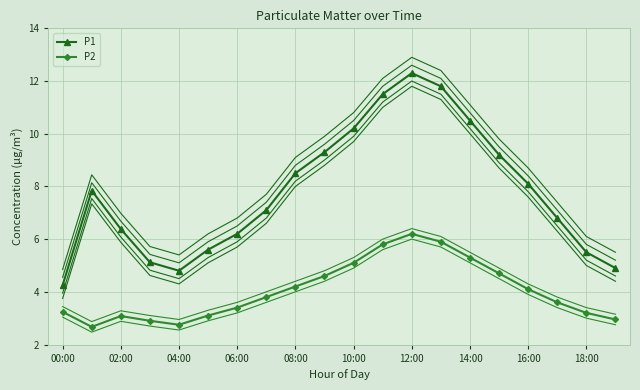

Reading right to left, transcribe all the data shown in this chart.

P1: 4.9	5.5	6.8	8.1	9.2	10.5	11.8	12.3	11.5	10.2	9.3	8.5	7.1	6.2	5.6	4.8	5.1	6.4	7.8	4.2
P2: 3.0	3.2	3.6	4.1	4.7	5.3	5.9	6.2	5.8	5.1	4.6	4.2	3.8	3.4	3.1	2.8	2.9	3.1	2.7	3.2